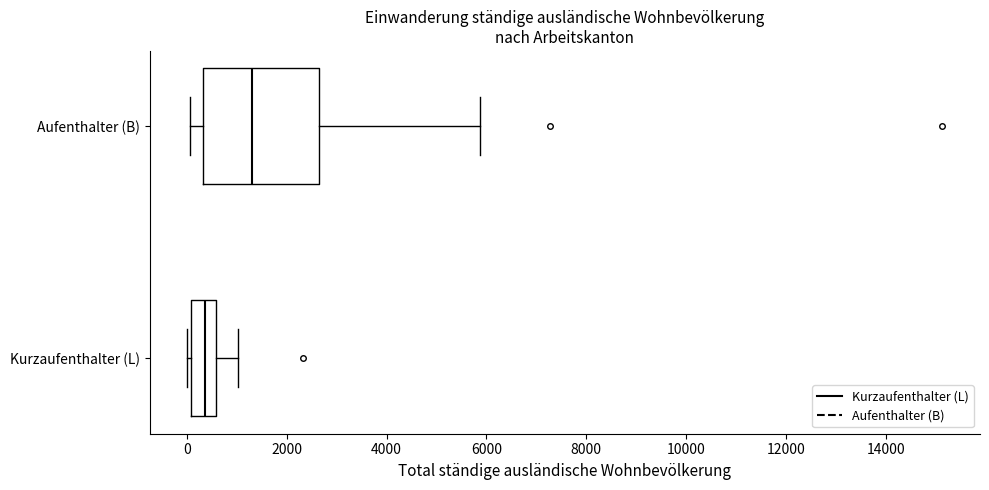

Which box has the furthest to the right median line?

Aufenthalter (B)